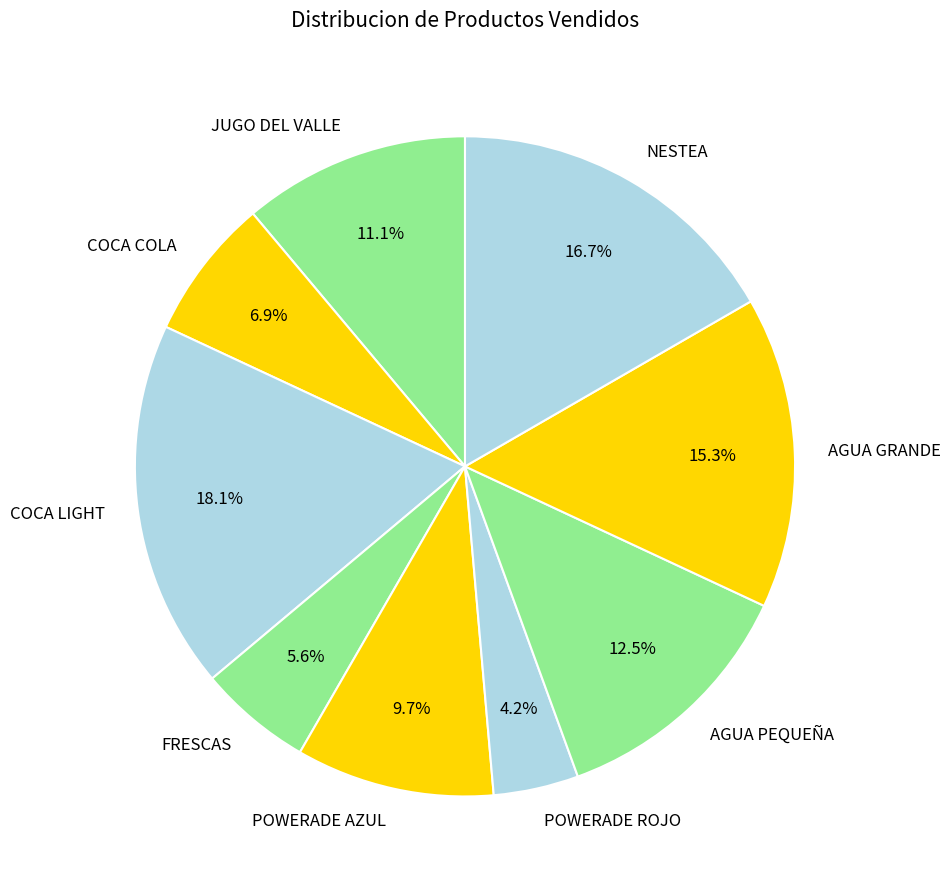

Which category has the smallest portion of the pie?

POWERADE ROJO